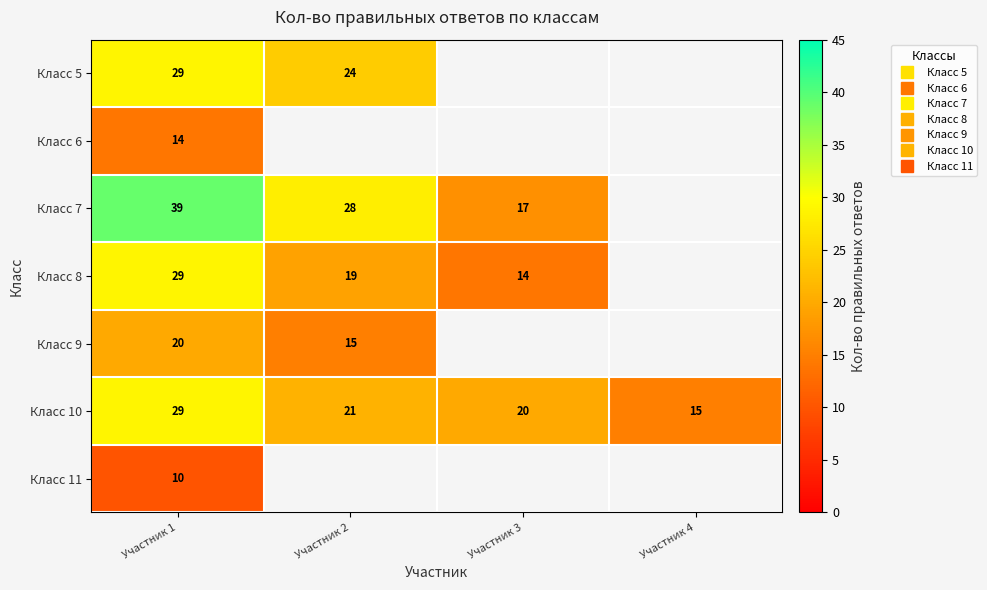

What is the smallest value displayed?

10.0